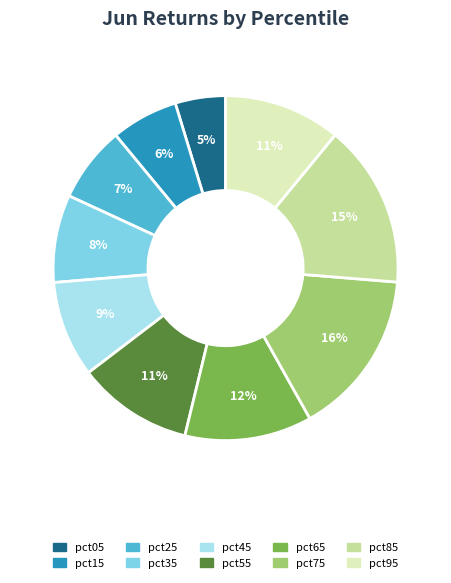

To the nearest percent, what portion does pct45 represent?

9%